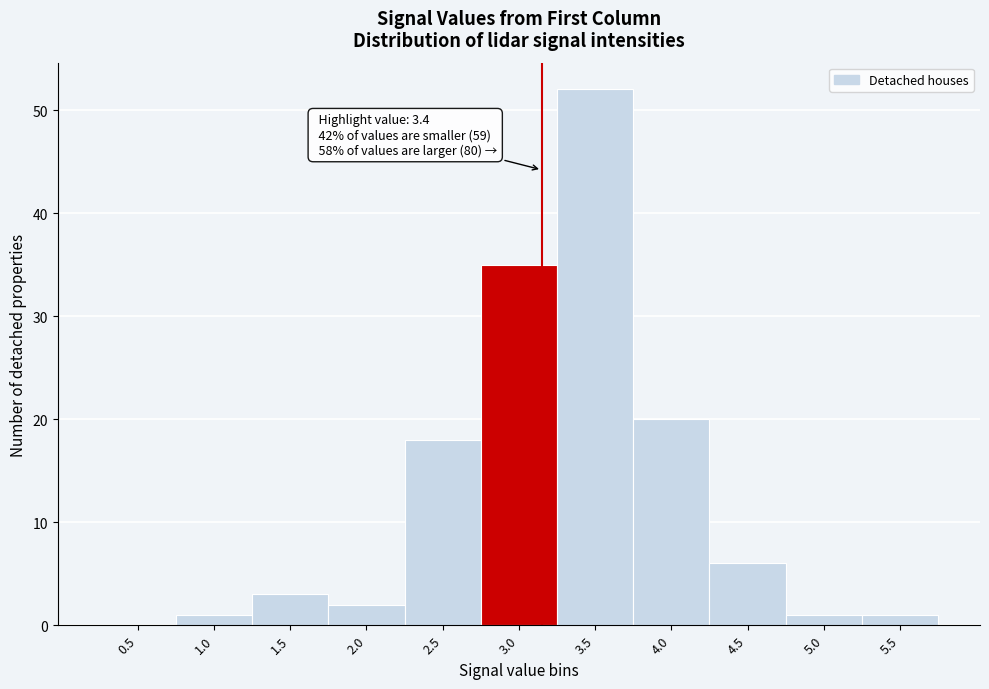

Reading right to left, list all the values displayed in this chart.

5.5=1	5.0=1	4.5=6	4.0=20	3.5=52	3.0=35	2.5=18	2.0=2	1.5=3	1.0=1	0.5=0